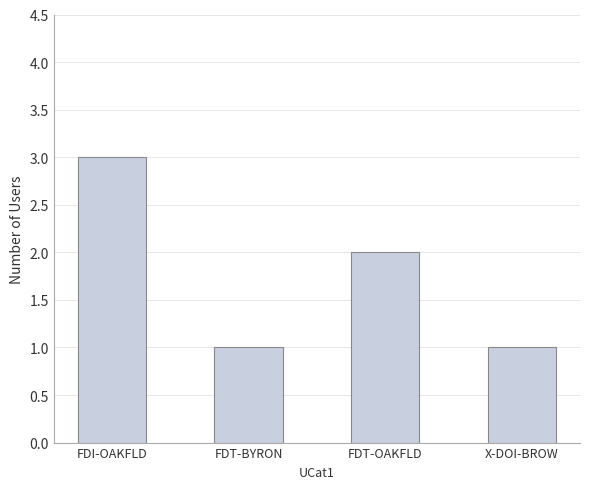

Read the value at FDI-OAKFLD.

3